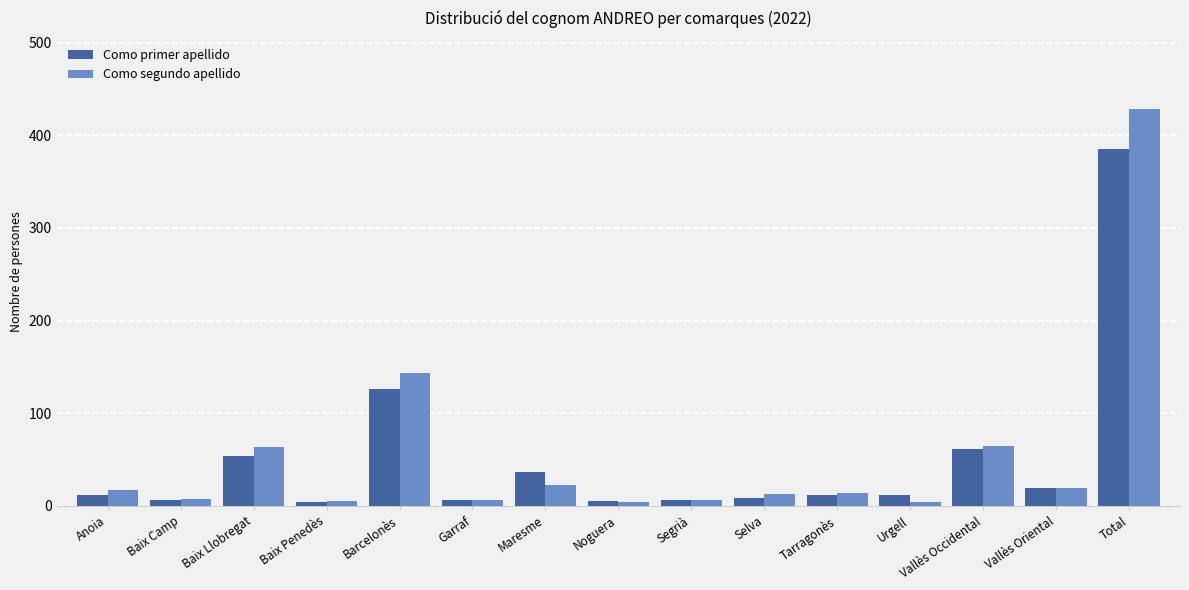

Rank the series by their maximum value, from lowest to highest.

Como primer apellido, Como segundo apellido